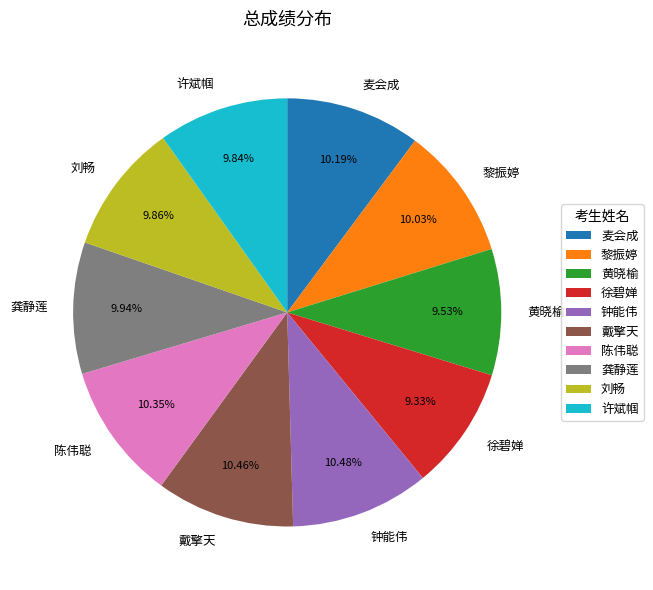

True or false: 钟能伟 accounts for 10% of the total.

True